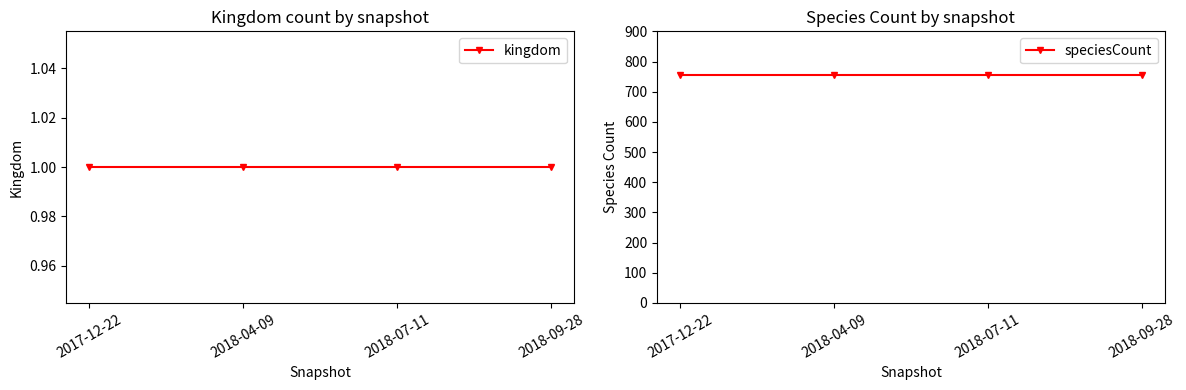

How many distinct data groups are displayed?

2